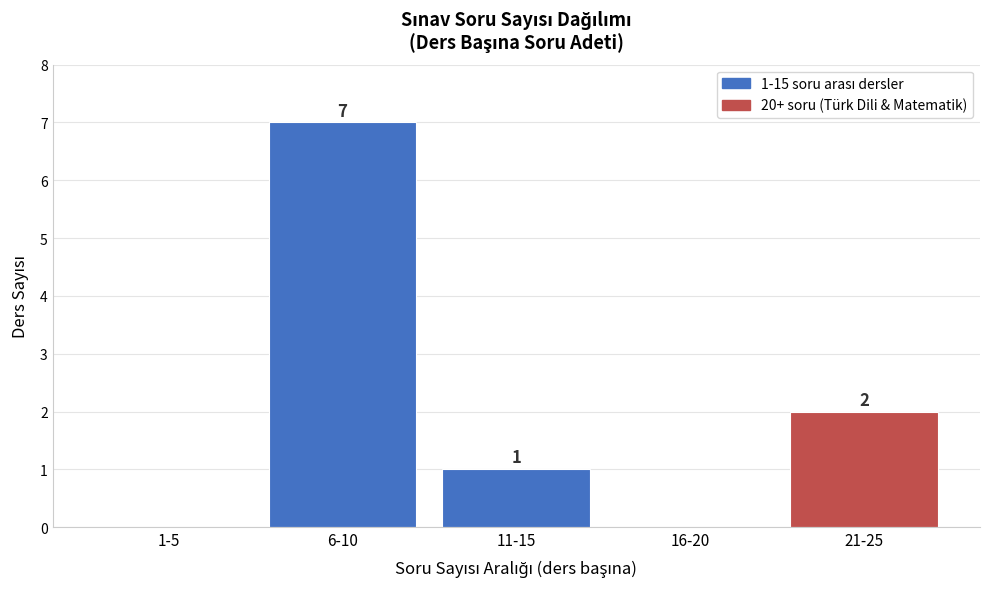

Reading right to left, extract all data points from this chart.

21-25=2	16-20=0	11-15=1	6-10=7	1-5=0